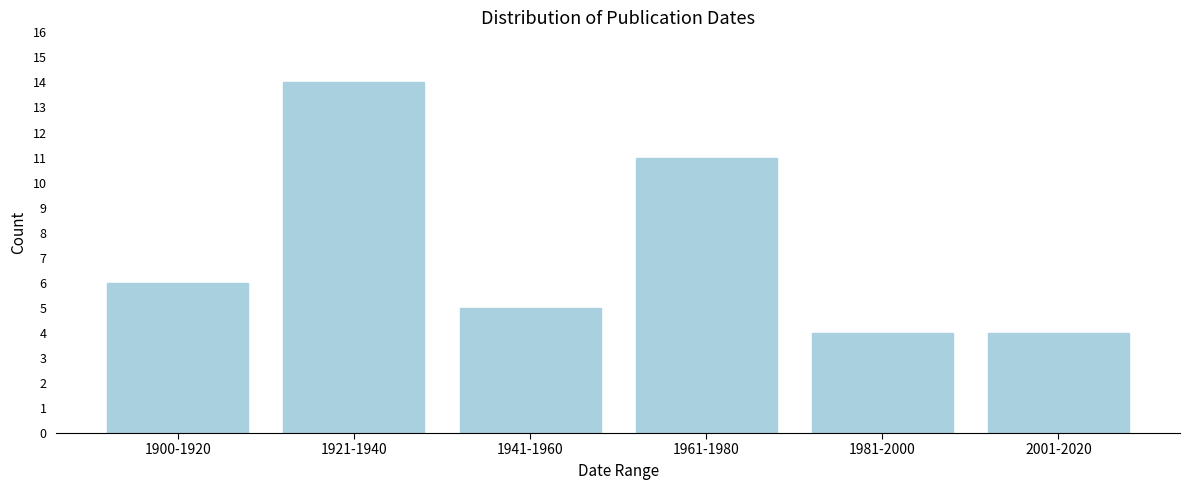

Reading right to left, what are all the values shown in this chart?

4	4	11	5	14	6